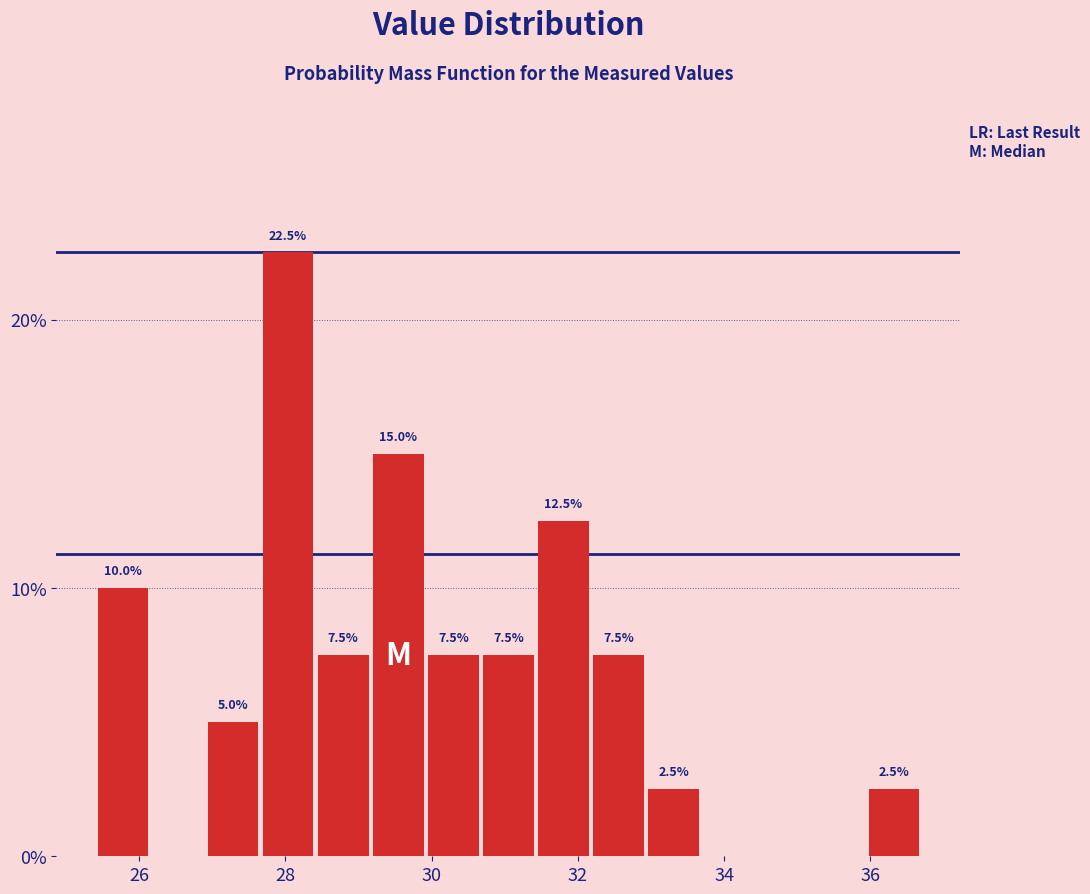

Around what value on the x-axis is the tallest bar? Give the approximate position of its centre, as read against the axis.

28.0